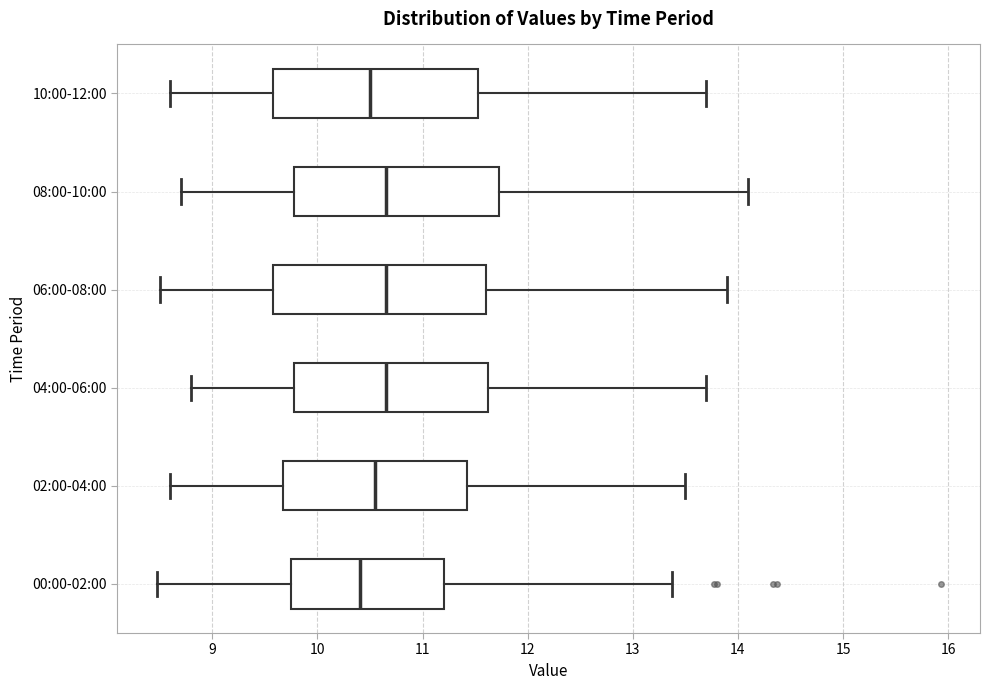

Reading bottom to top, transcribe this box plot: for each box, give where its median line is, the range the box spans, and where its two whiskers end, as read against the x-axis. The values are not printed on the chart, so give them approximately, as read against the axis.

00:00-02:00: median 10.4, box 9.7 to 11.2, whiskers 8.5 to 13.4
02:00-04:00: median 10.6, box 9.7 to 11.4, whiskers 8.6 to 13.5
04:00-06:00: median 10.7, box 9.8 to 11.6, whiskers 8.8 to 13.7
06:00-08:00: median 10.7, box 9.6 to 11.6, whiskers 8.5 to 13.9
08:00-10:00: median 10.7, box 9.8 to 11.7, whiskers 8.7 to 14.1
10:00-12:00: median 10.5, box 9.6 to 11.5, whiskers 8.6 to 13.7